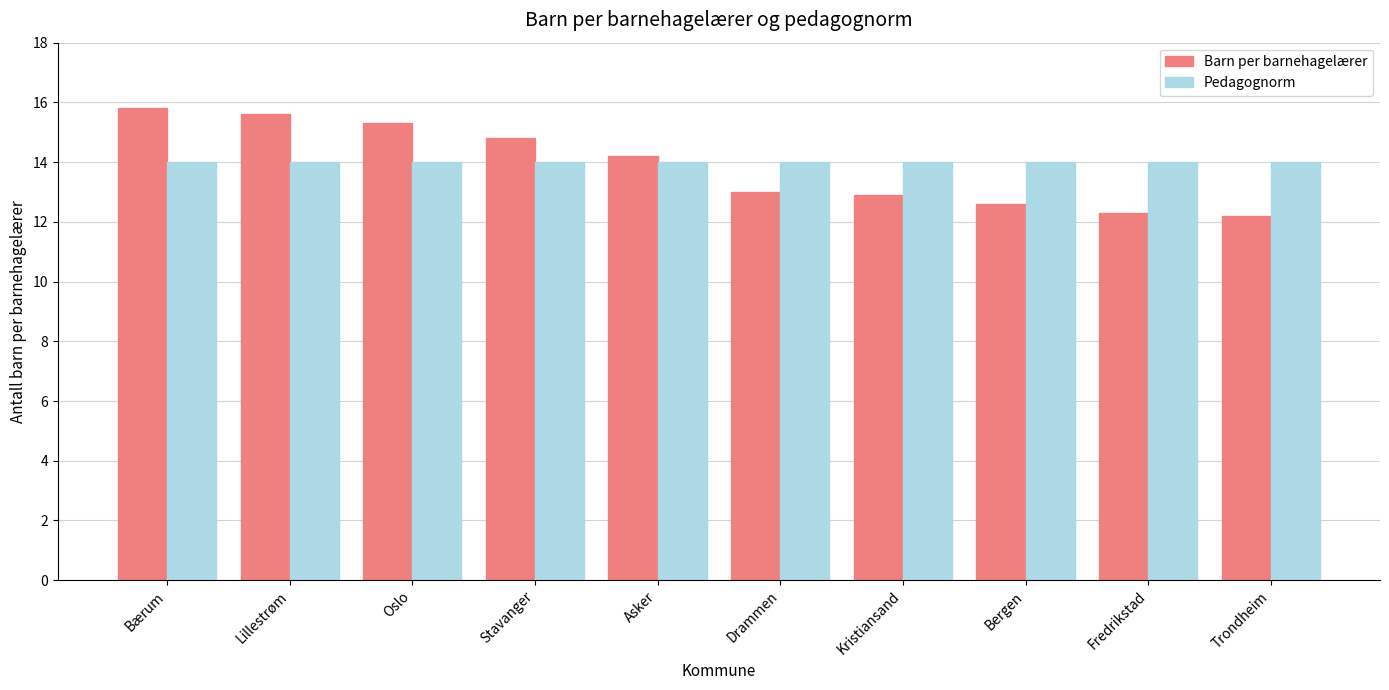

At Bergen, list the series in order from largest to smallest.

Pedagognorm, Barn per barnehagelærer